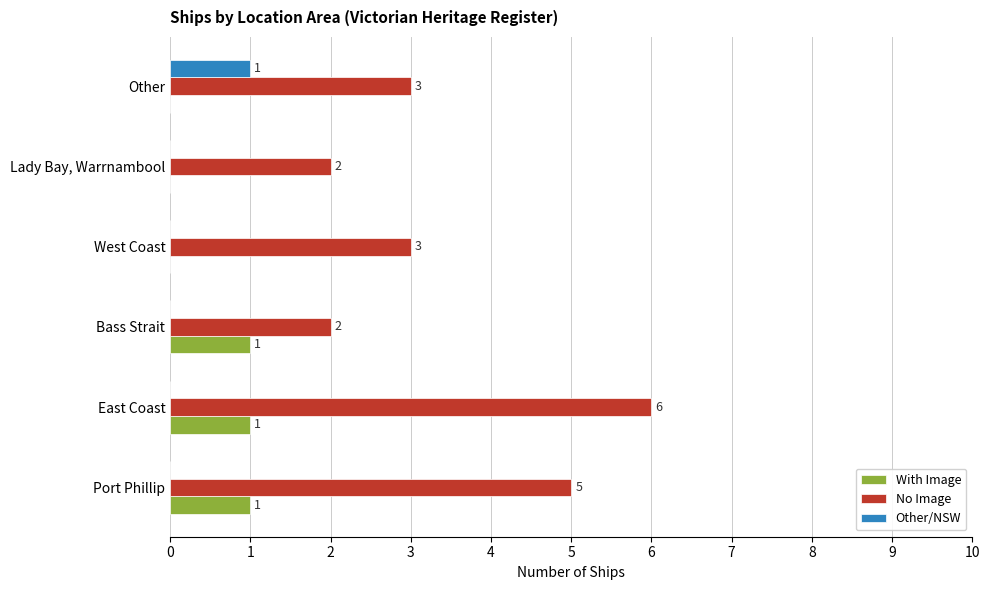

Count the number of data series in this chart.

3